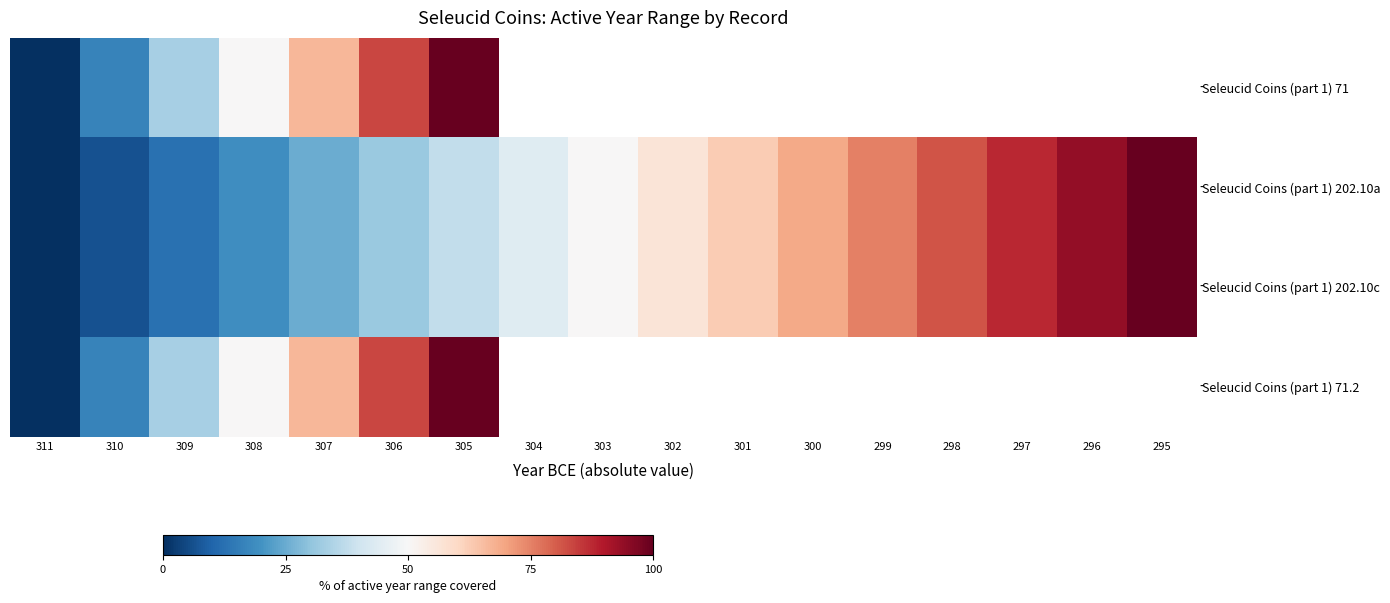

Is it true that Seleucid Coins (part 1) 202.10a equals 34.5 at 301?

False